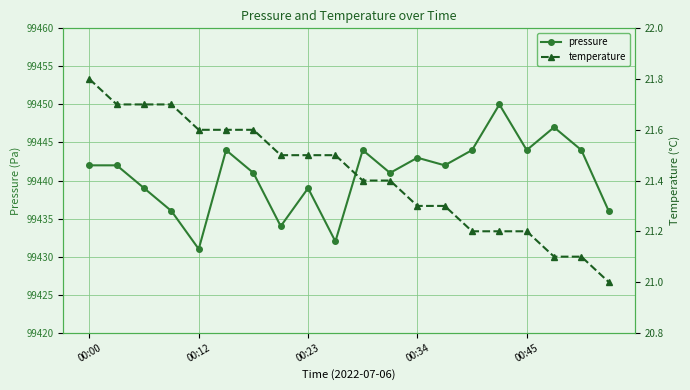

Reading left to right, extract all data points from this chart.

pressure: 99442.0	99442.0	99439.0	99436.0	99431.0	99444.0	99441.0	99434.0	99439.0	99432.0	99444.0	99441.0	99443.0	99442.0	99444.0	99450.0	99444.0	99447.0	99444.0	99436.0
temperature: 21.8	21.7	21.7	21.7	21.6	21.6	21.6	21.5	21.5	21.5	21.4	21.4	21.3	21.3	21.2	21.2	21.2	21.1	21.1	21.0